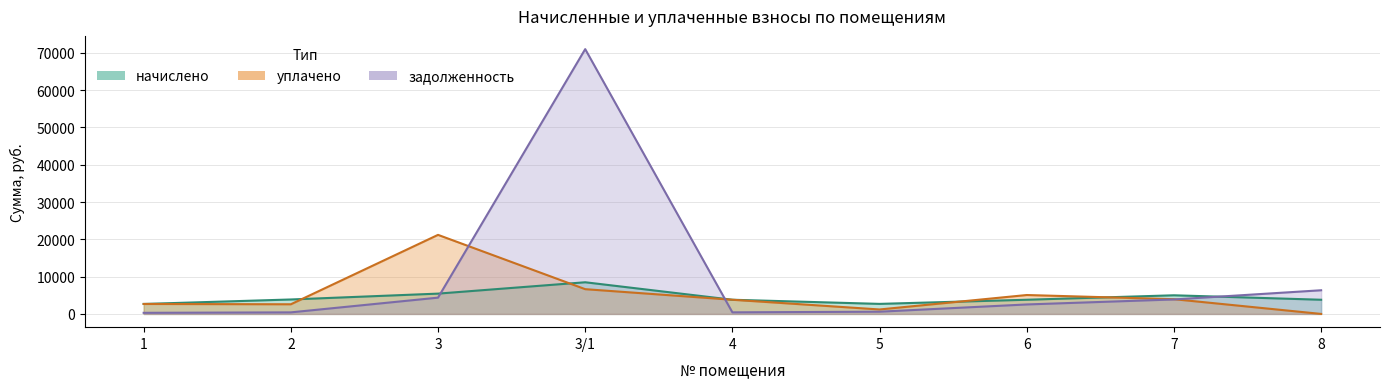

Where is the first local minimum for начислено?

5